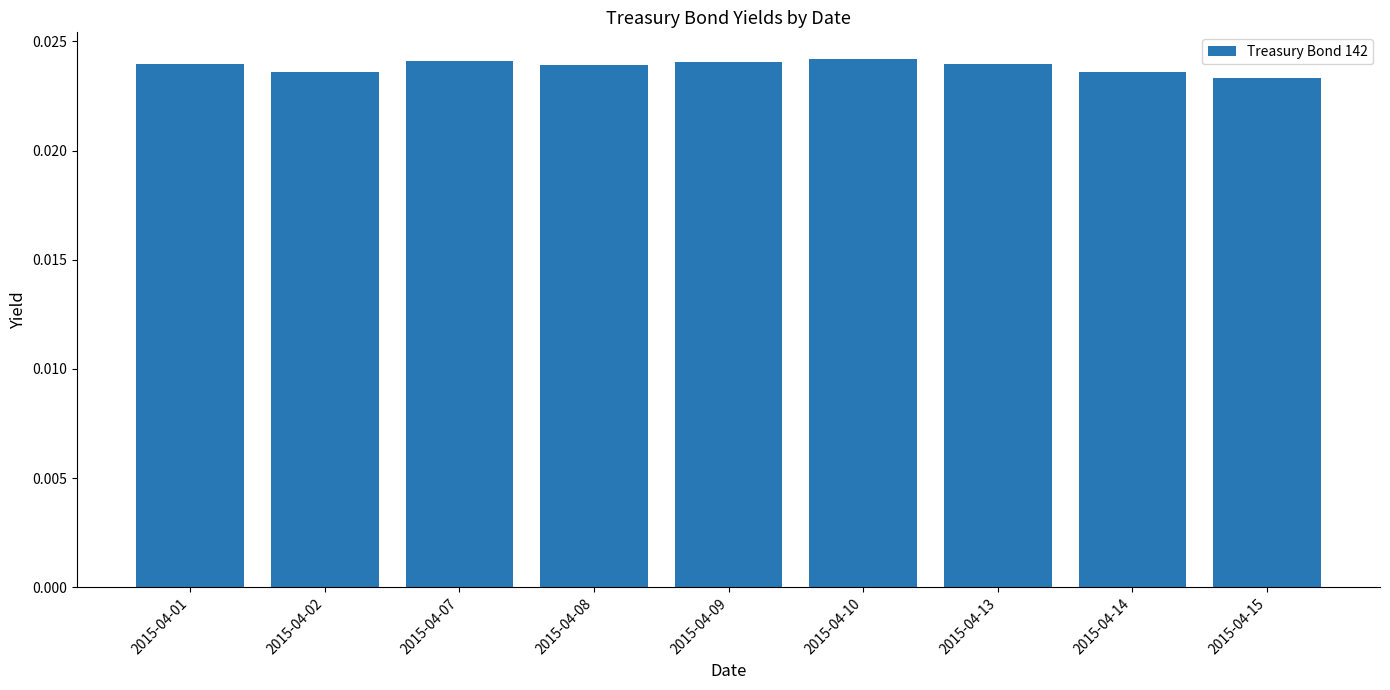

What is the sum of all values?

0.2